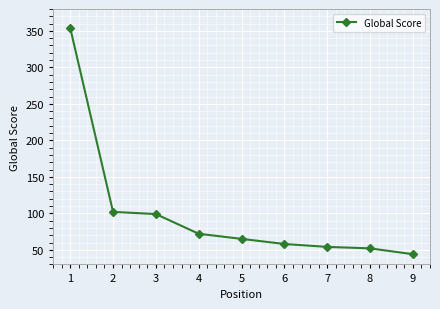

What is the average value?

100